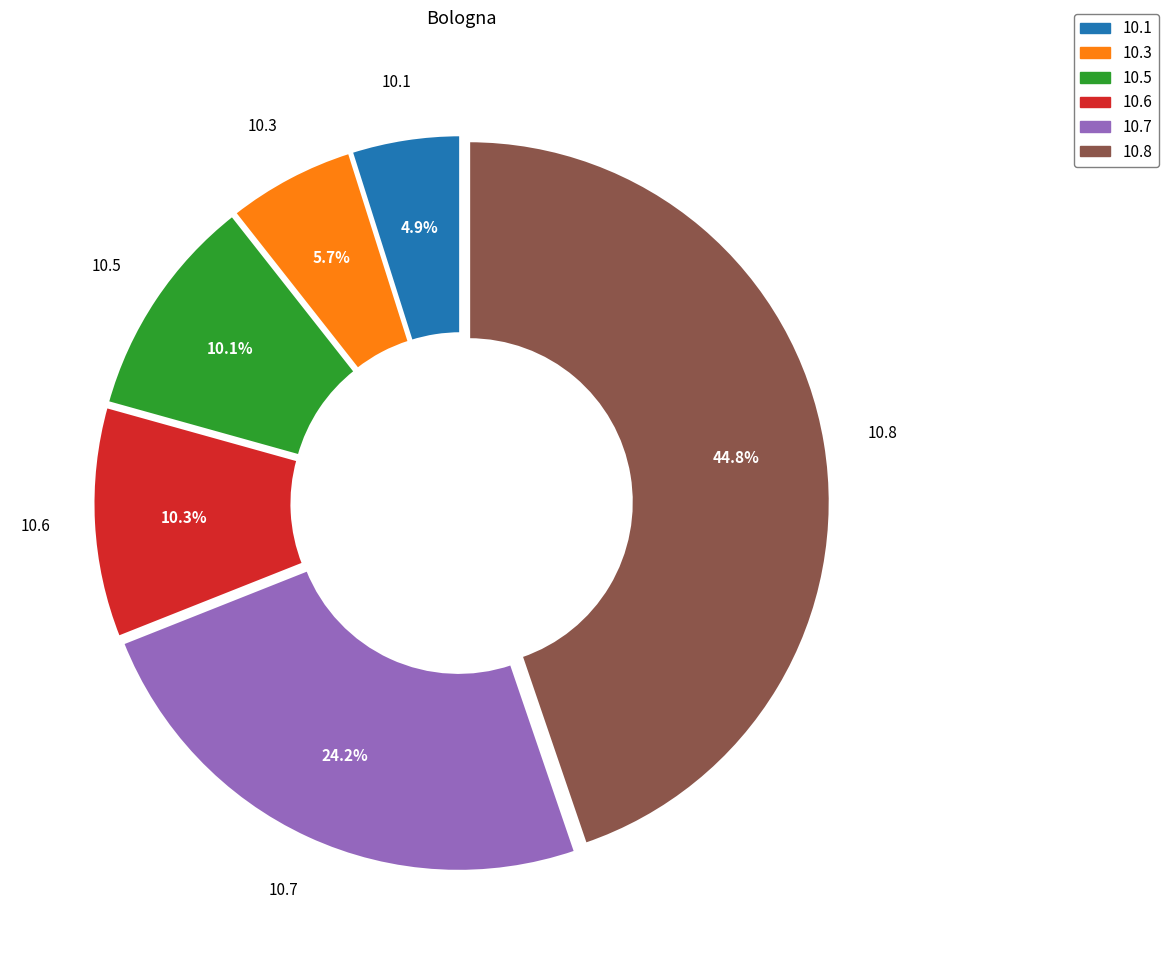

Is there any slice that represents more than half of the pie?

No